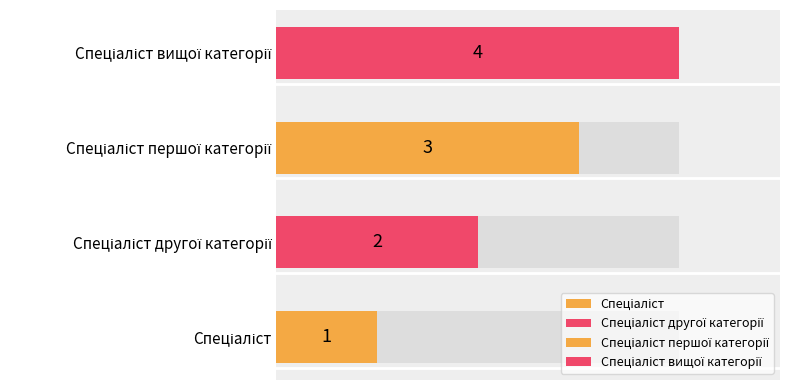

Count the number of categories in the chart.

4